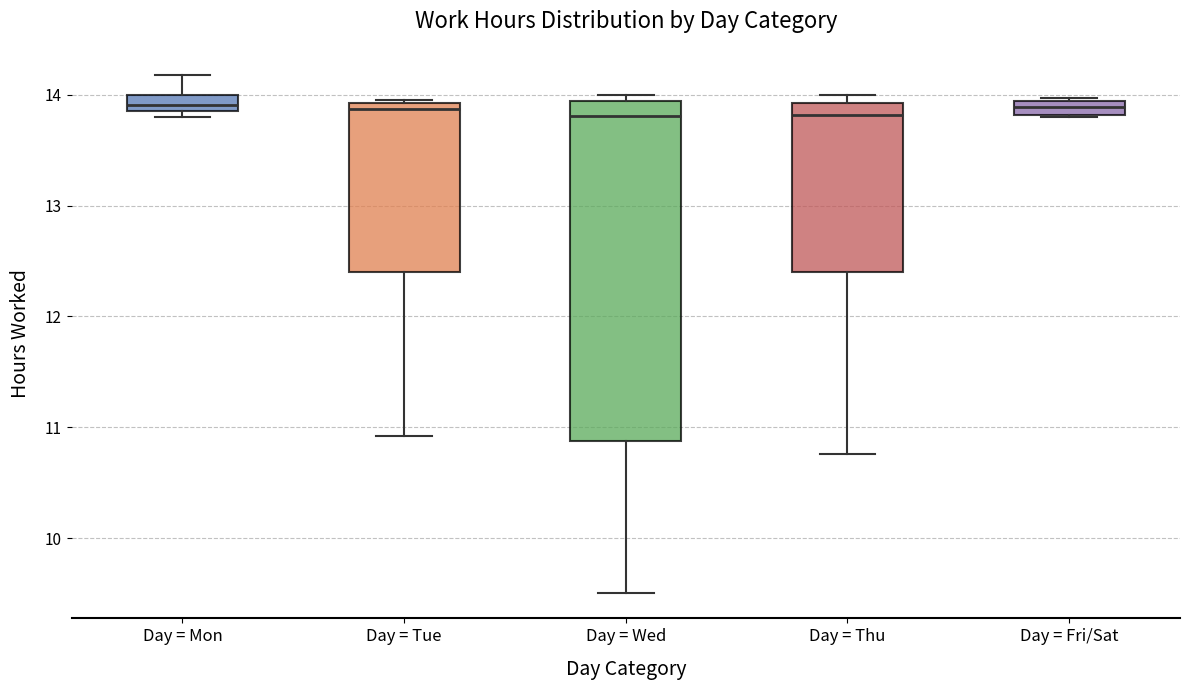

Where is the upper edge of the box for Day = Mon on the y-axis? The values are not printed on the chart, so give them approximately, as read against the axis.

14.0